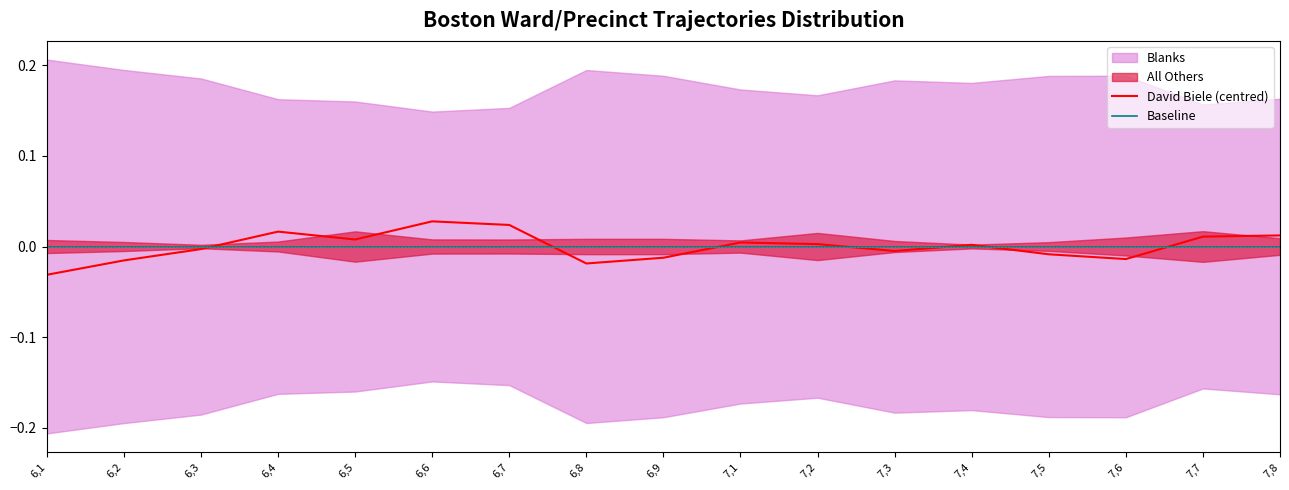

Count the number of categories in the chart.

17